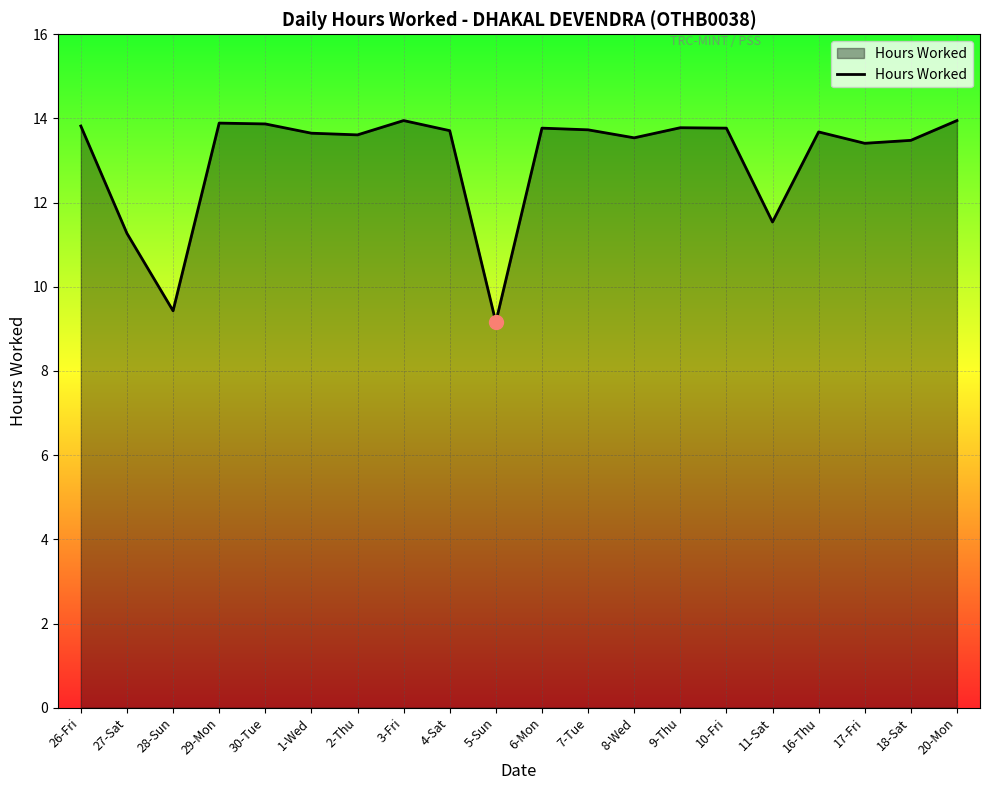

How many lines are shown in the chart?

1